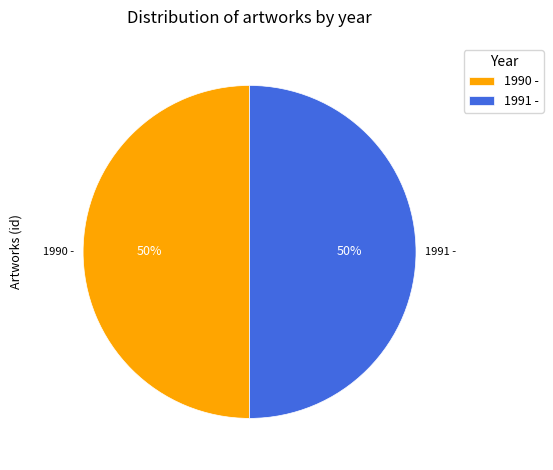

To the nearest percent, what is the combined percentage of 1991 - and 1990 -?

100%